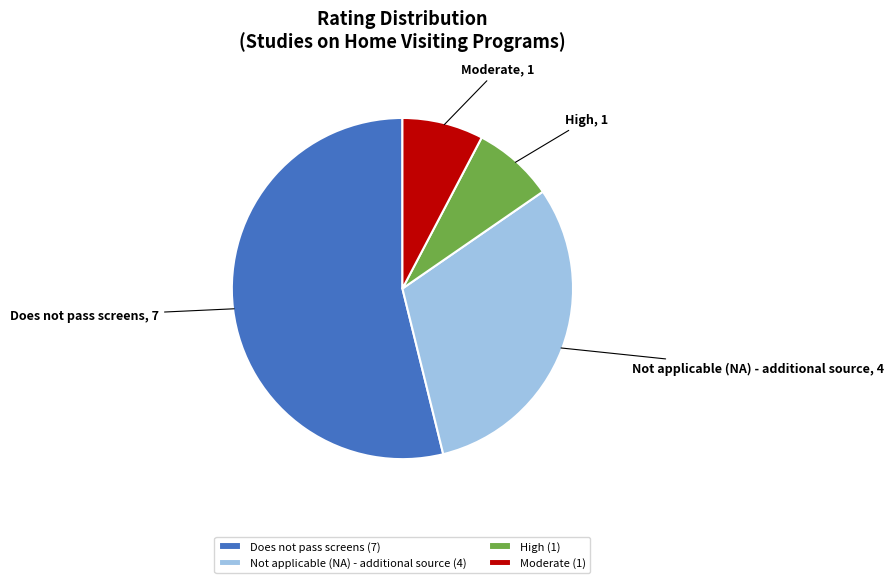

True or false: Not applicable (NA) - additional source (4) accounts for 31% of the total.

True